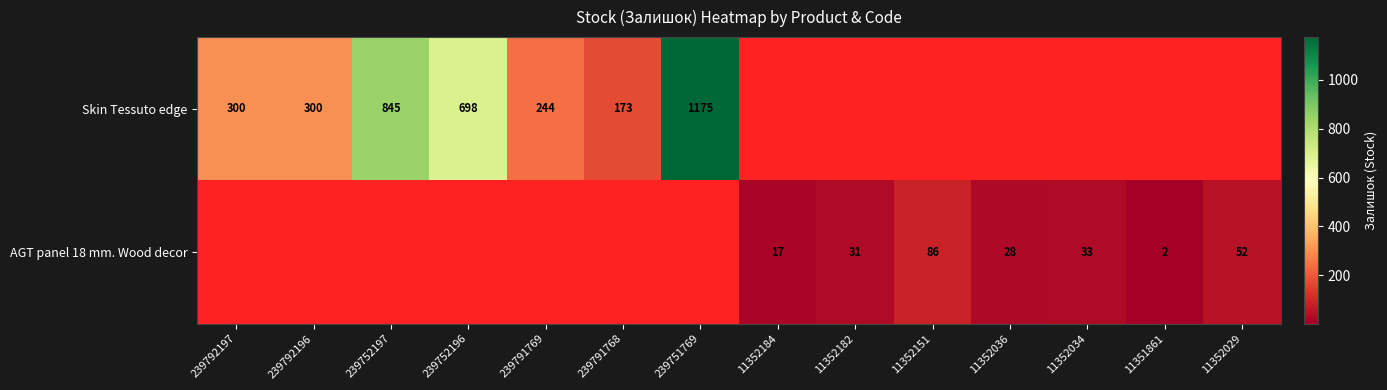

The value of Skin Tessuto edge at 239792196 is 395. True or false?

False